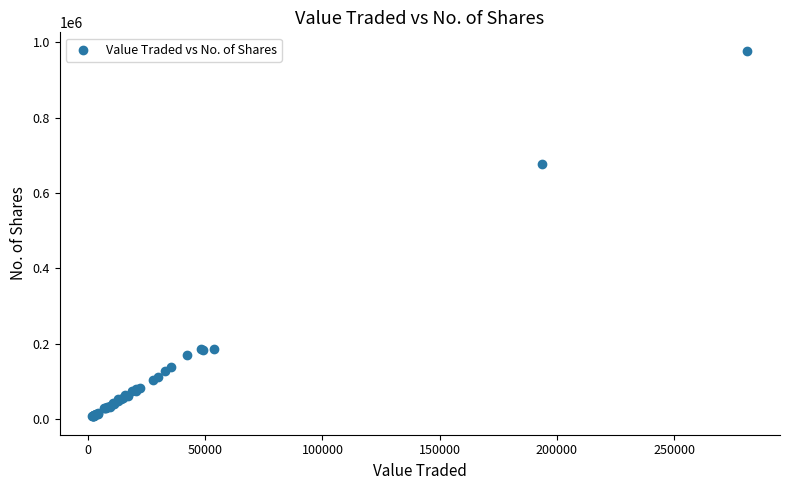

What Y value in the scatter plot is closest to 492557?

675899